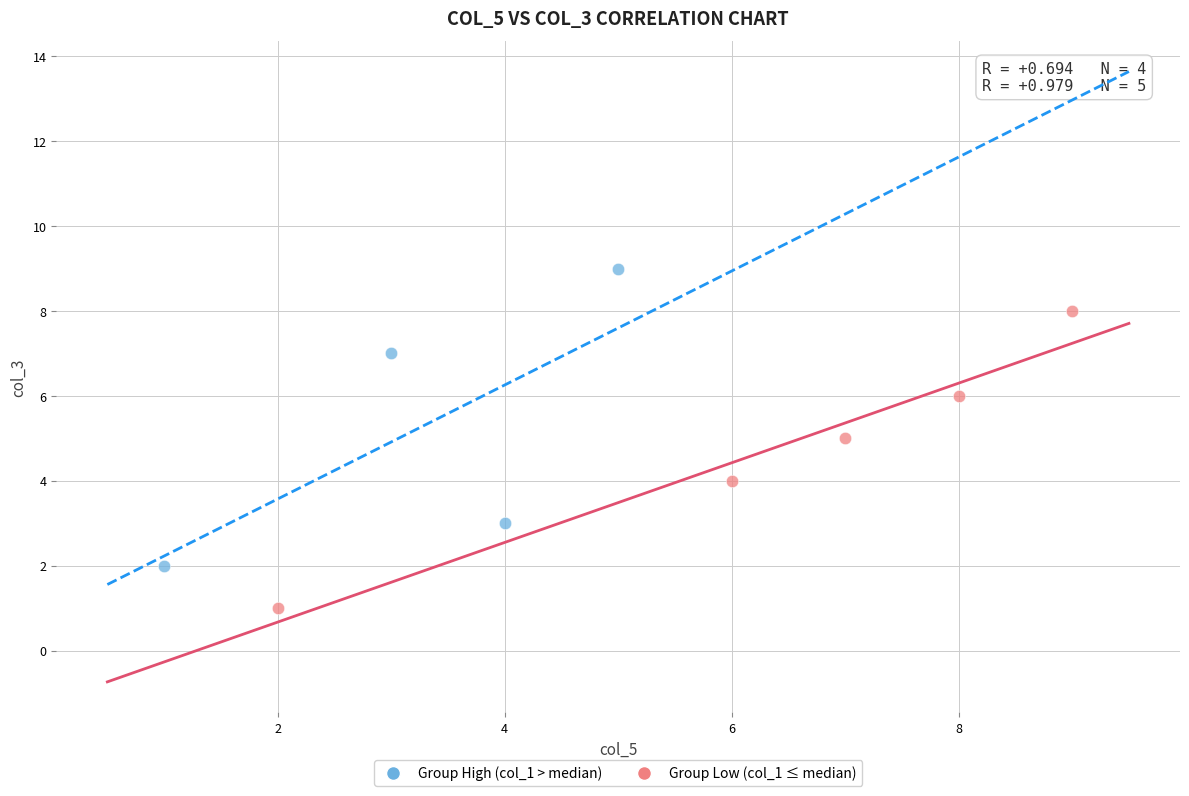

Which series reaches the minimum Y coordinate?

Group Low (col_1 ≤ median)